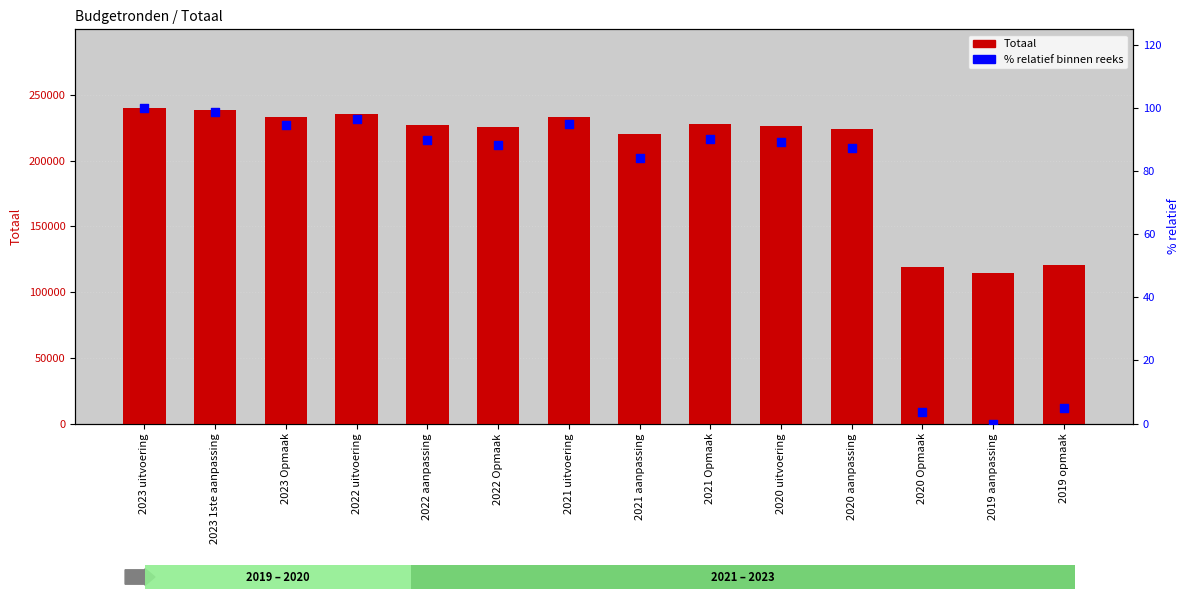

At how many categories does at least one series exceed 5204?

14